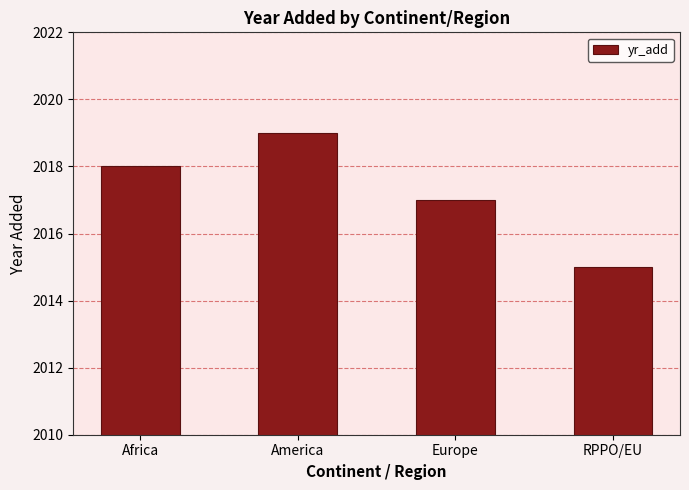

Does the chart contain stacked bars?

No